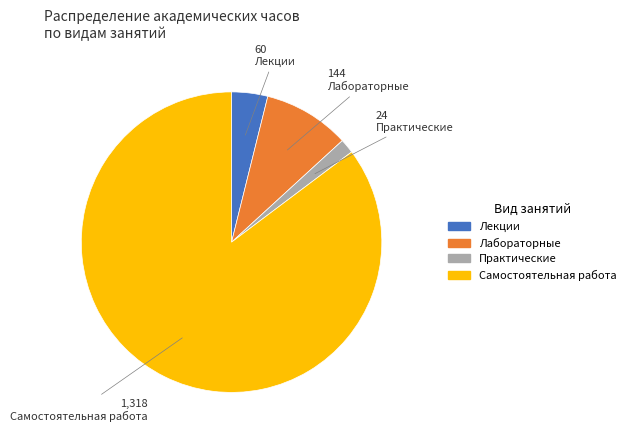

Does any single category account for the majority?

Yes